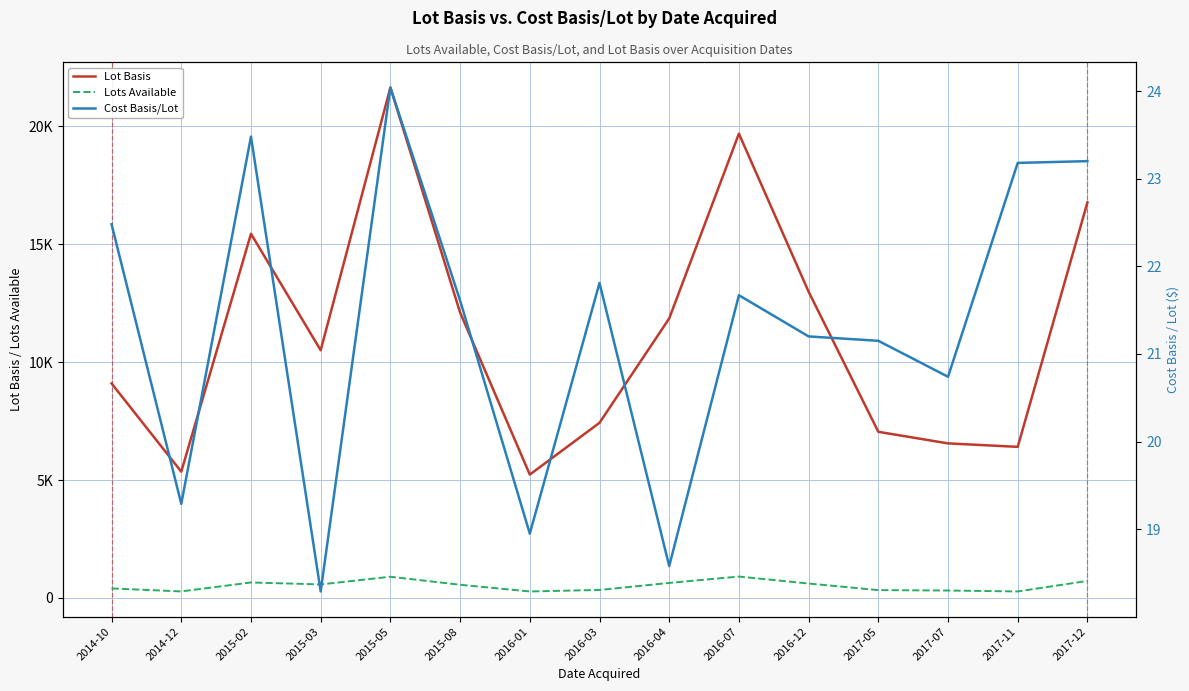

True or false: Lot Basis and Cost Basis/Lot intersect in this chart.

False